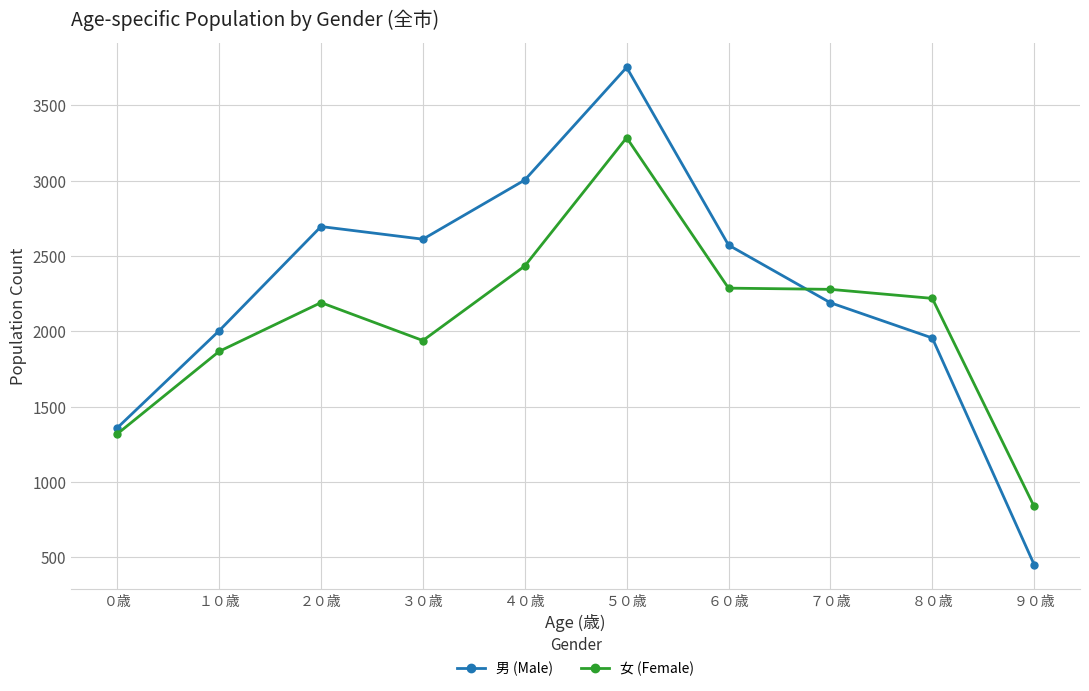

After their last crossing, which series has the higher values: 男 (Male) or 女 (Female)?

女 (Female)